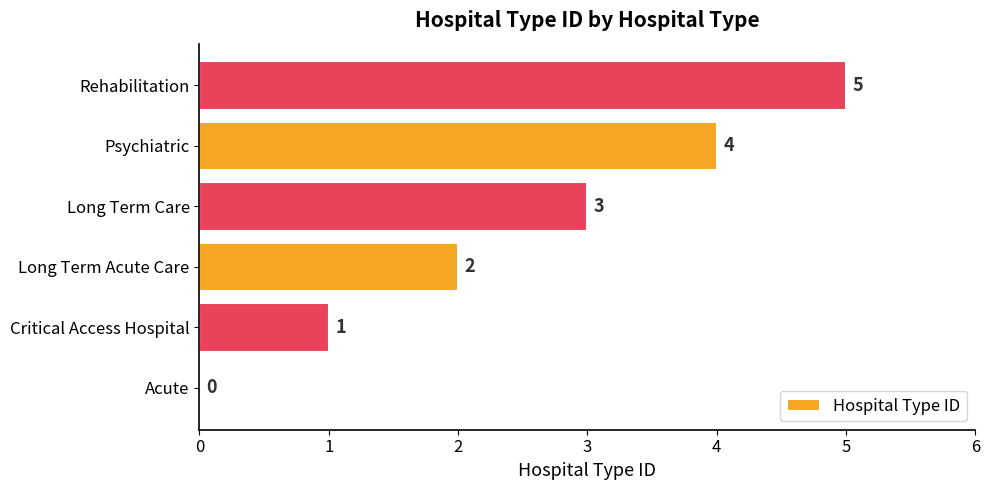

Count the number of data series in this chart.

1